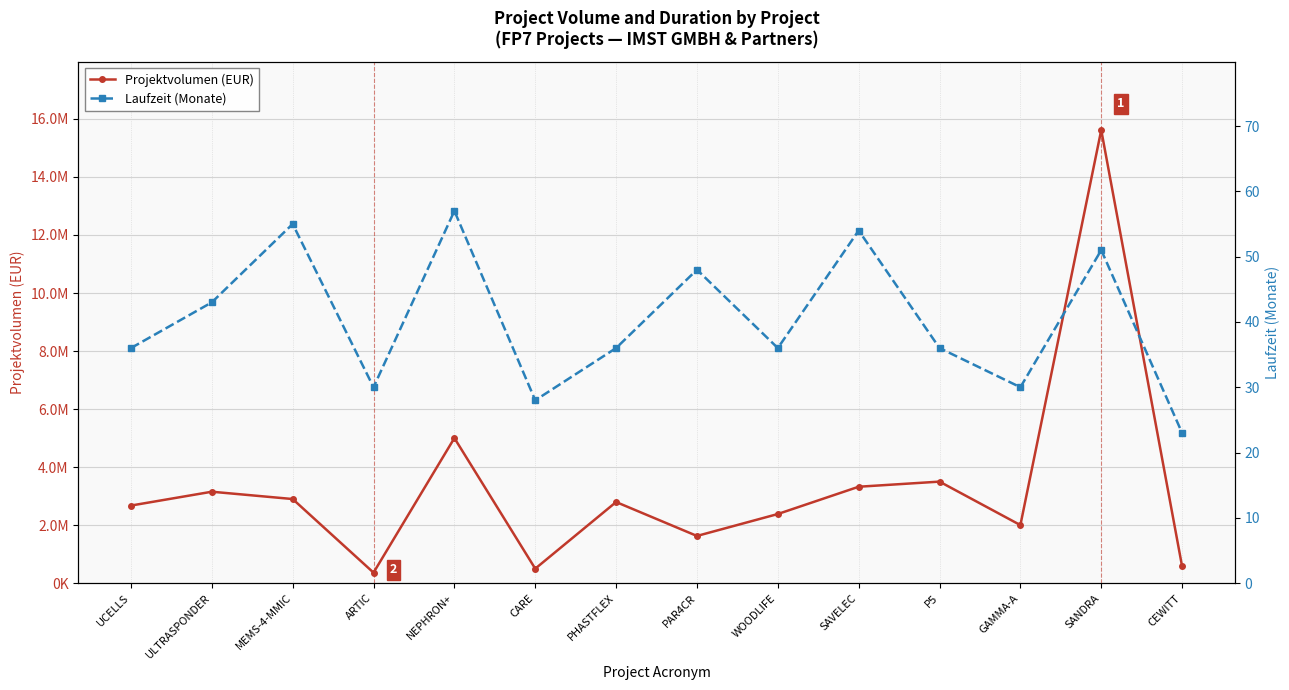

How many interior local peaks does the Laufzeit (Monate) series have?

5